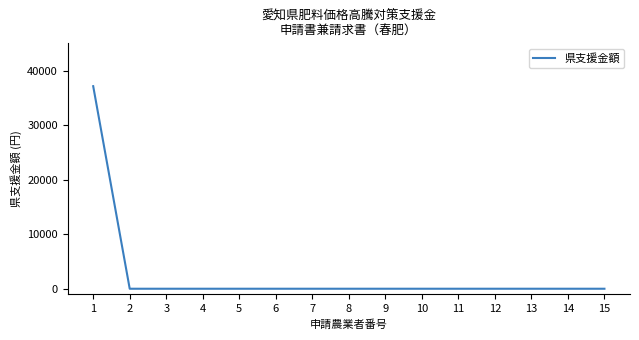

Is it true that the value at 3 is 0?

True